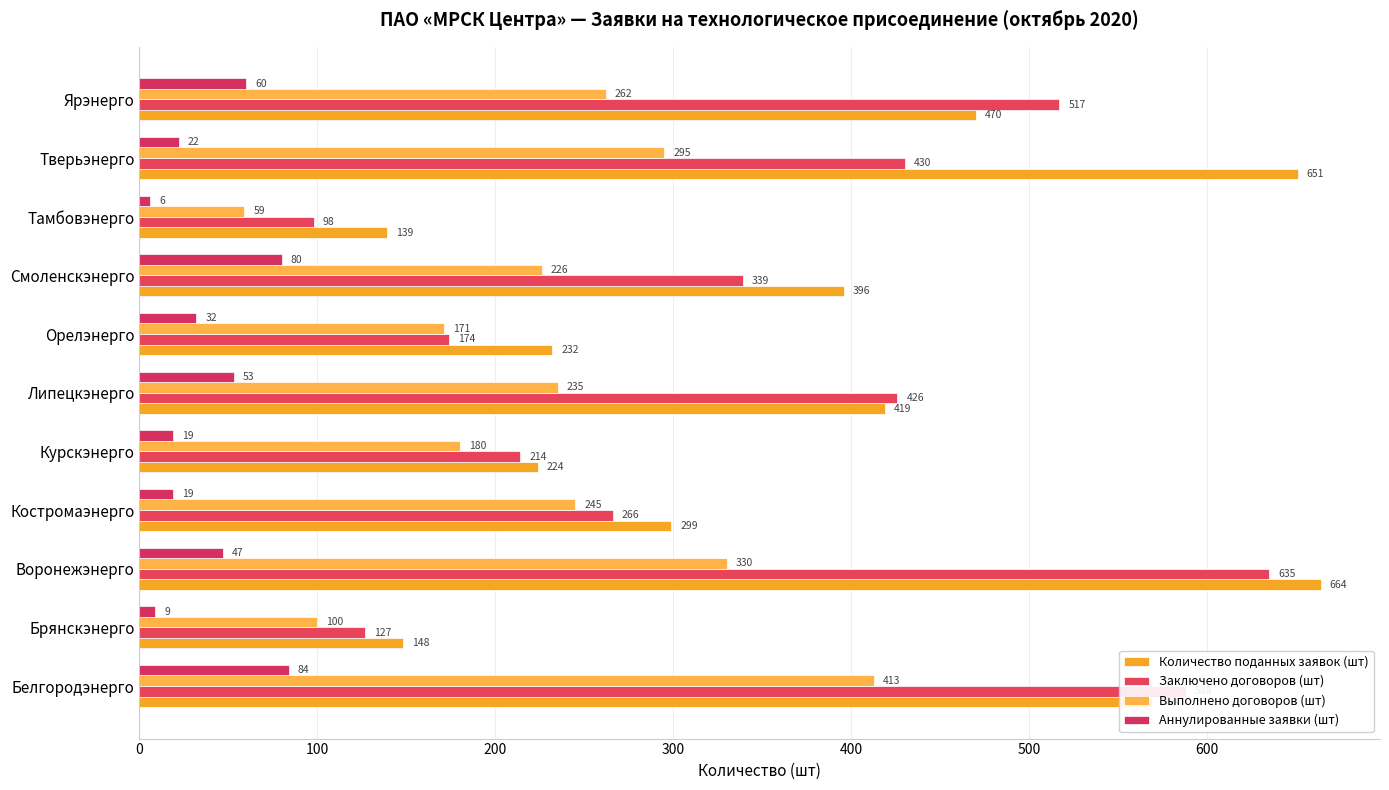

Count the number of data series in this chart.

4